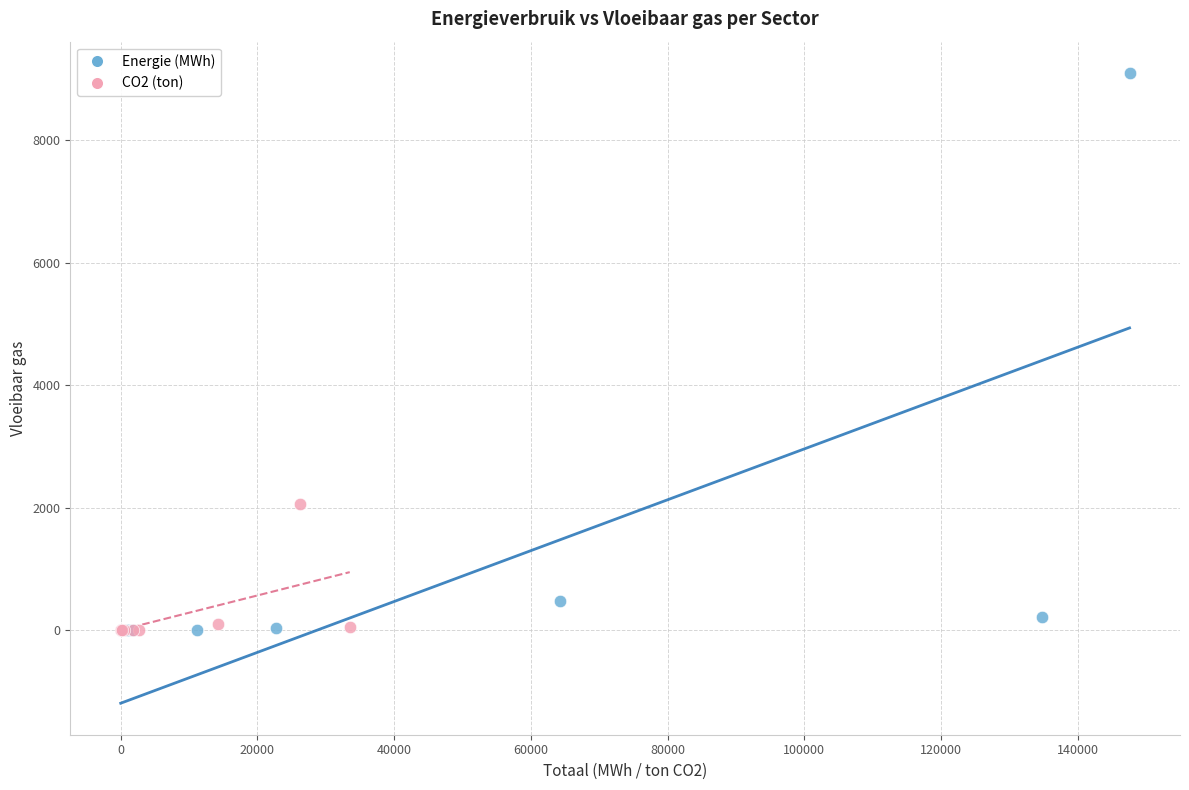

Which series contains the highest Y value?

Energie (MWh)